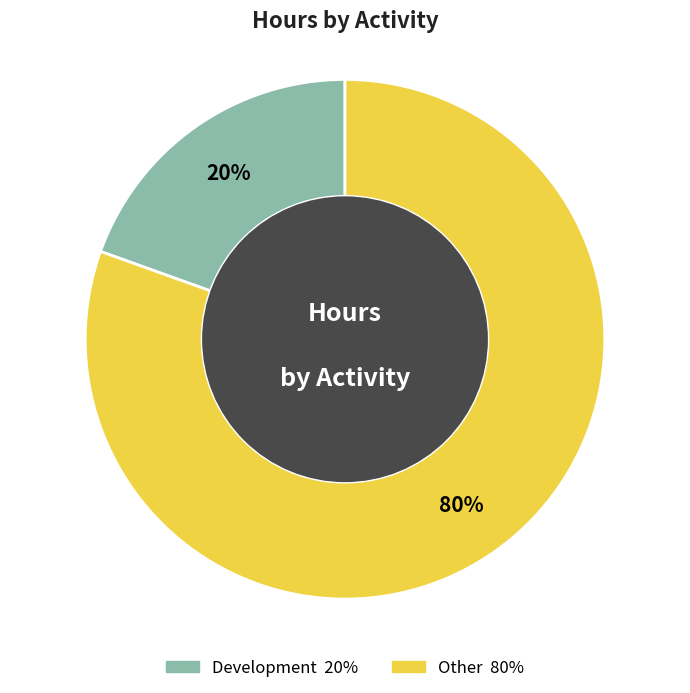

Count the number of slices in the pie.

2